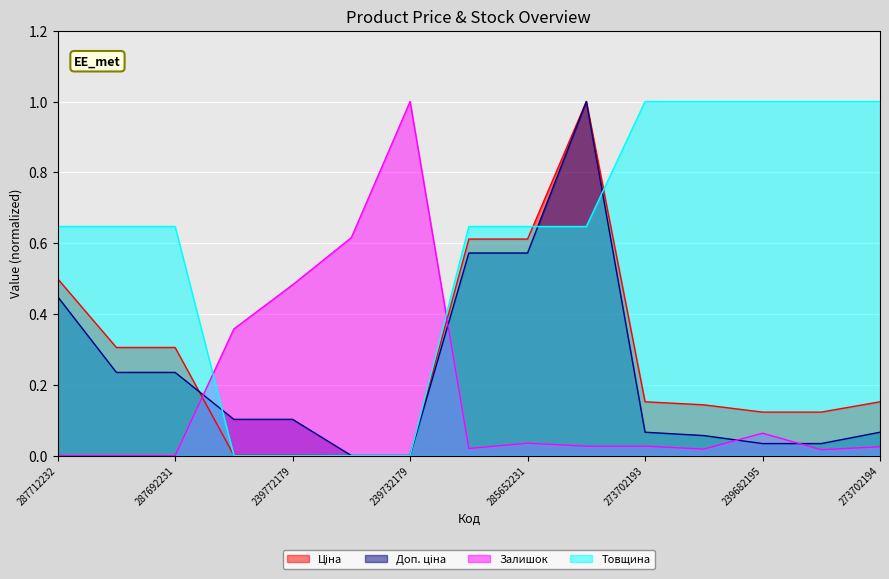

Is the value of Залишок at 285652231 greater than the value of Товщина at 248922198?

No